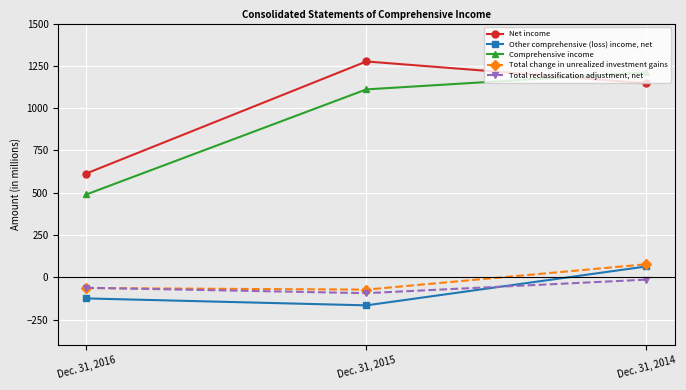

What is the difference between the second highest and minimum values in the Other comprehensive (loss) income, net series?

41